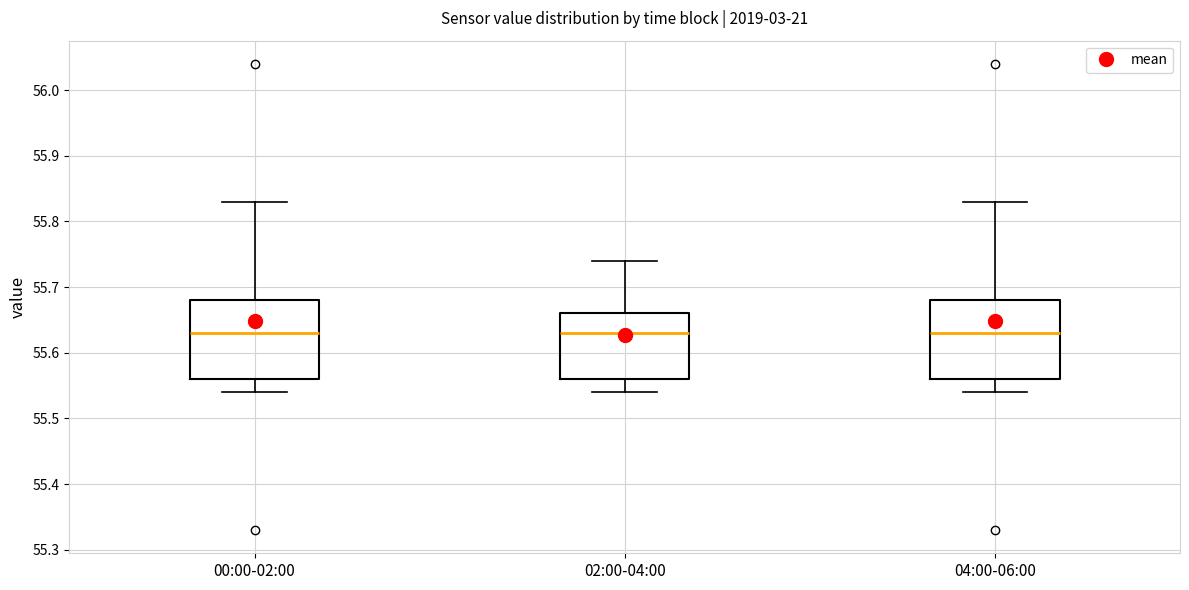

Reading left to right, transcribe this box plot: for each box, give where its median line is, the range the box spans, and where its two whiskers end, as read against the y-axis. The values are not printed on the chart, so give them approximately, as read against the axis.

00:00-02:00: median 55.63, box 55.56 to 55.68, whiskers 55.54 to 55.83
02:00-04:00: median 55.63, box 55.56 to 55.66, whiskers 55.54 to 55.74
04:00-06:00: median 55.63, box 55.56 to 55.68, whiskers 55.54 to 55.83